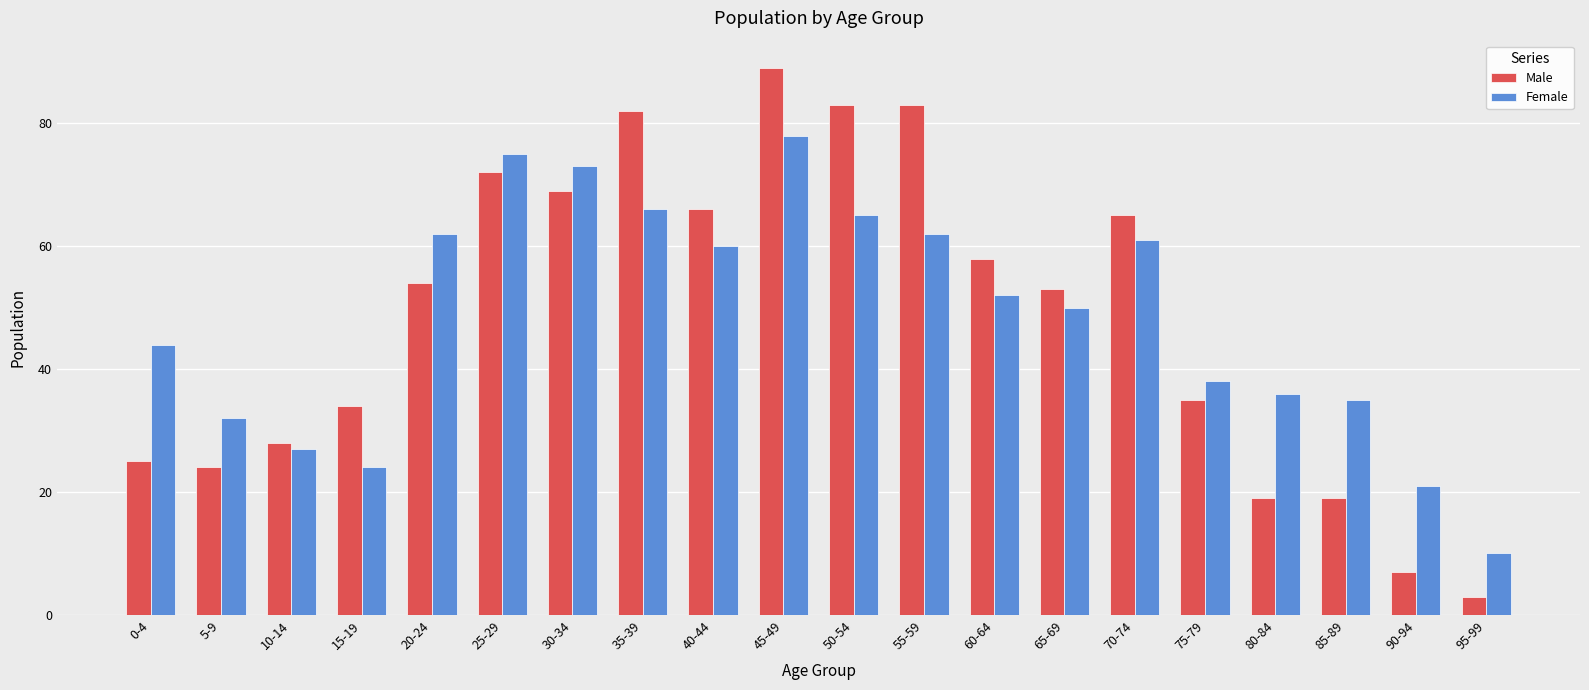

List the series in order of their peak value, lowest first.

Female, Male